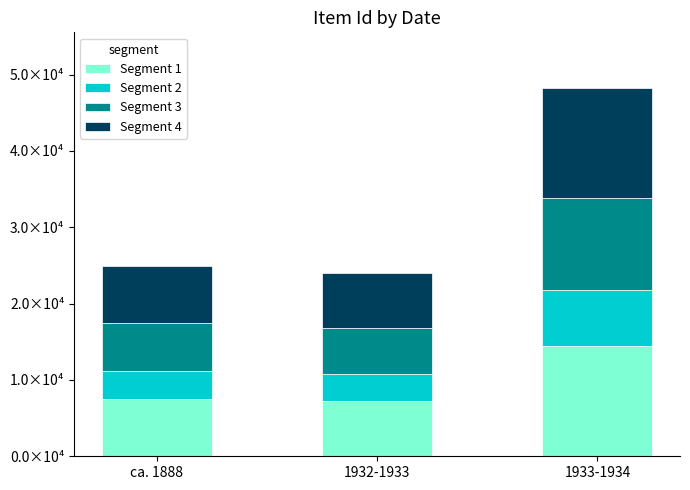

What is the average value of the Segment 2 series?

4859.8